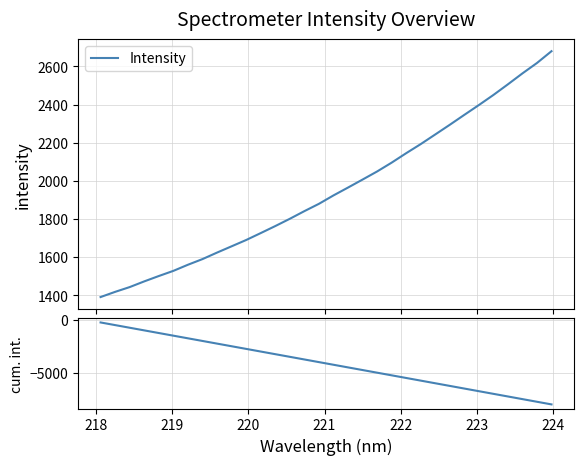

What is the value of the Intensity point at the 8th from the left?

1589.0